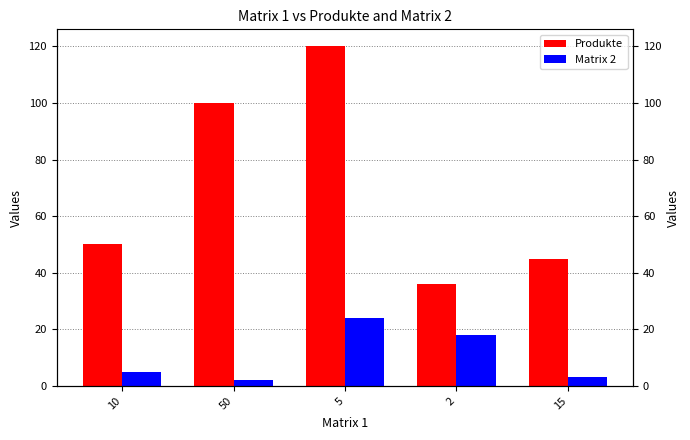

Reading left to right, extract all data points from this chart.

Produkte: 10=50	50=100	5=120	2=36	15=45
Matrix 2: 10=5	50=2	5=24	2=18	15=3